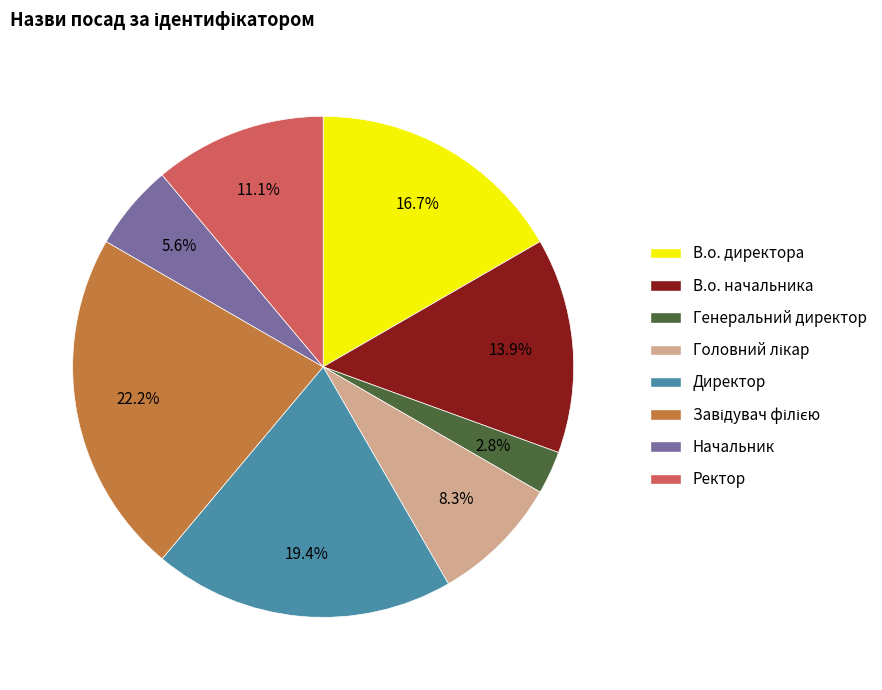

Approximately how many times larger is the value at Ректор compared to Генеральний директор?

4.0